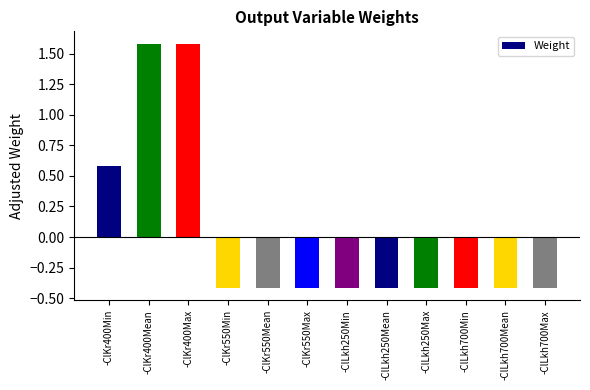

What is the change in value from -ClKr400Mean to -ClKr550Min?

-2.0